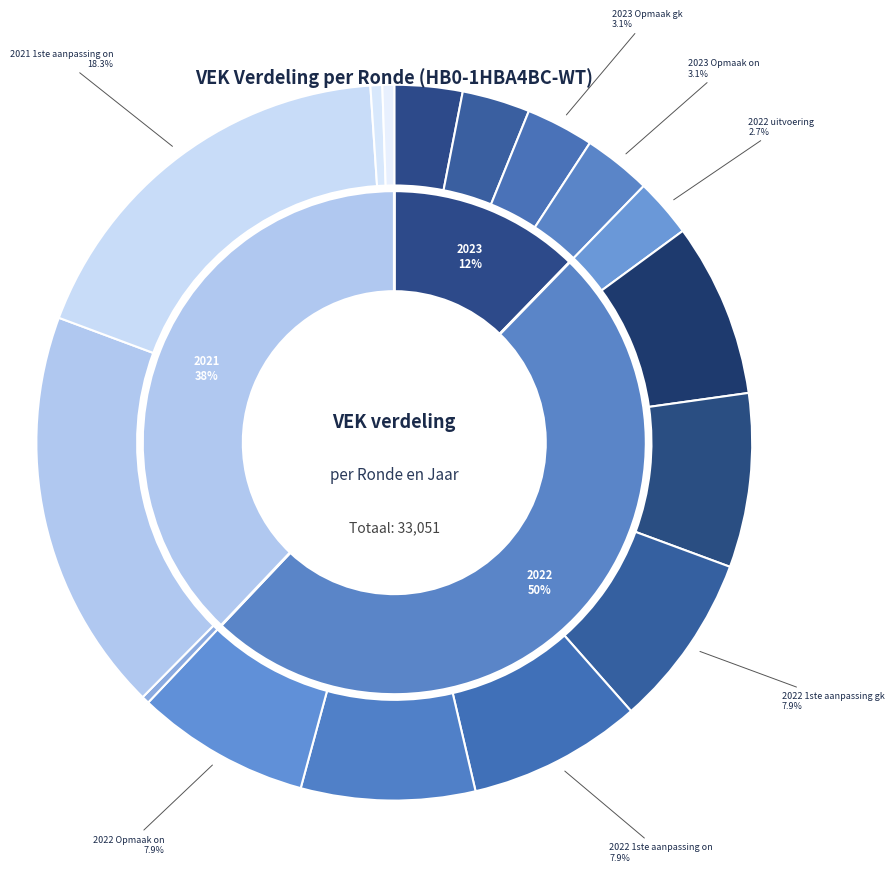

Does 2021 Opmaak goedgekeurd account for over 50% of the chart?

No